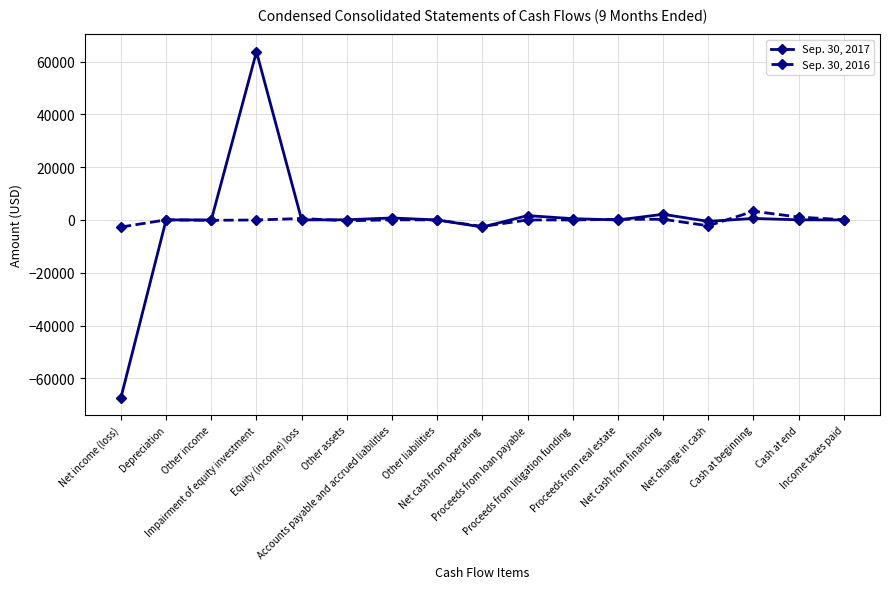

What is the smallest value displayed?

-67331